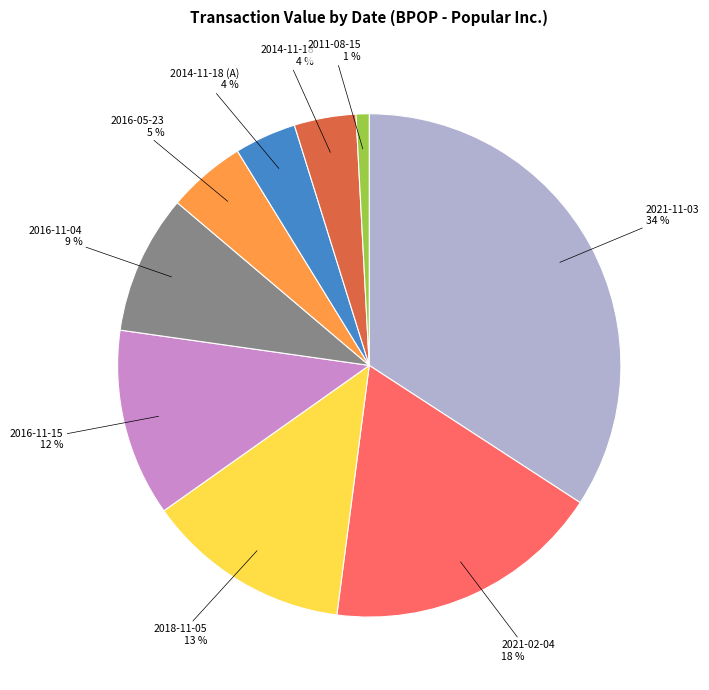

Does any single category account for the majority?

No